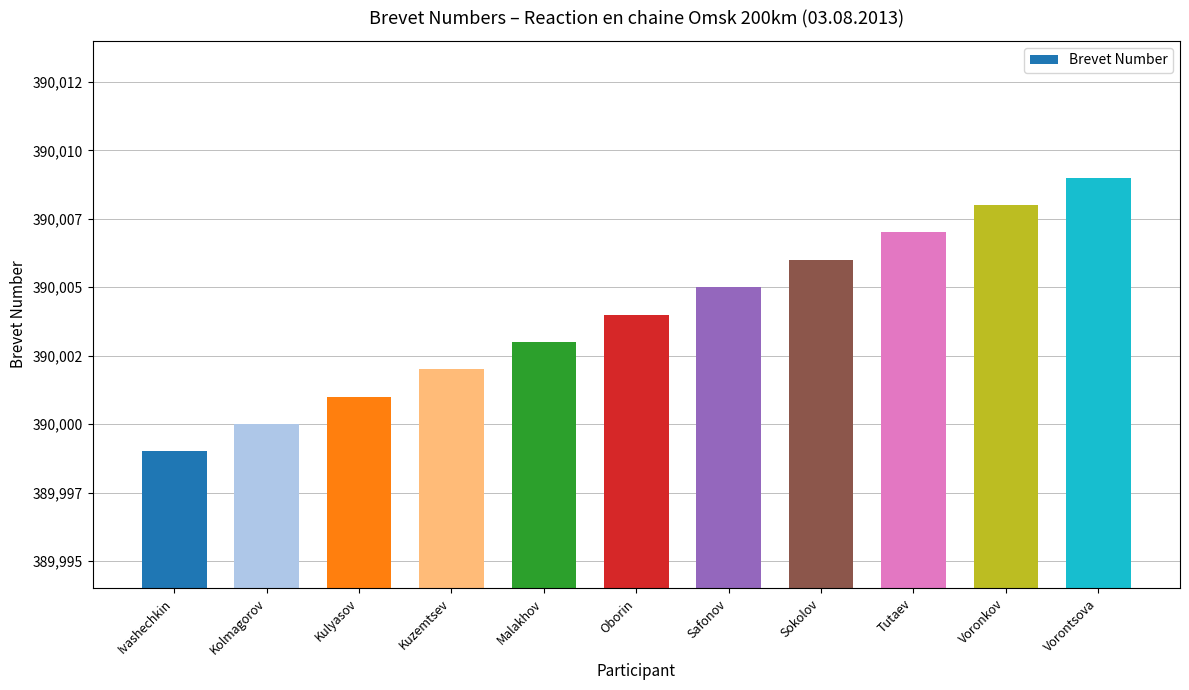

What is the sum of the values at Malakhov and Safonov?

780008